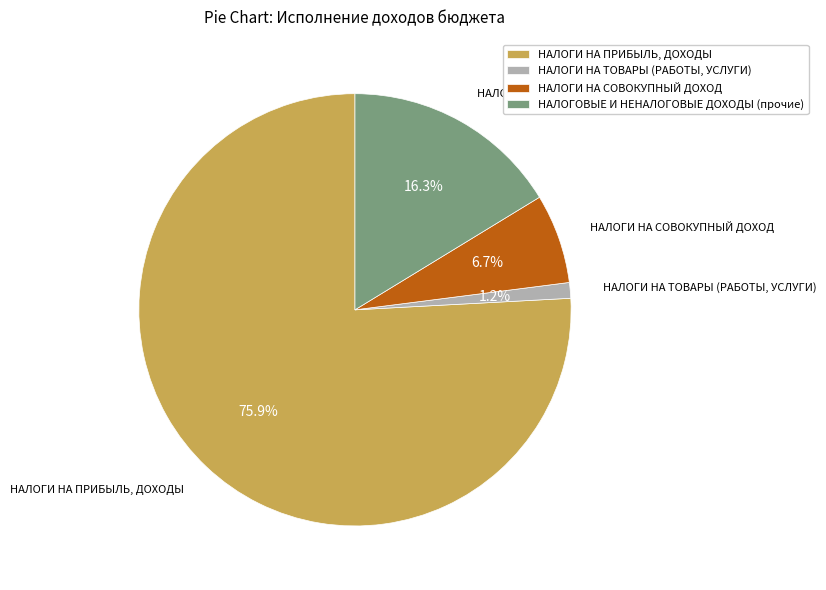

Does any single category account for the majority?

Yes